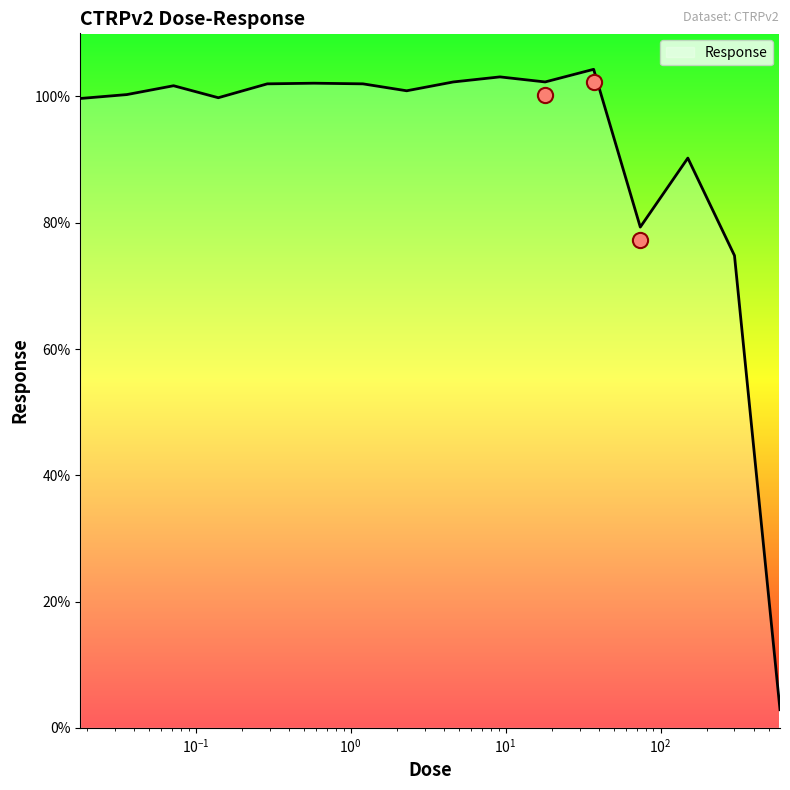

What is the ratio of the value at 18.0 to the value at 150.0?

1.1